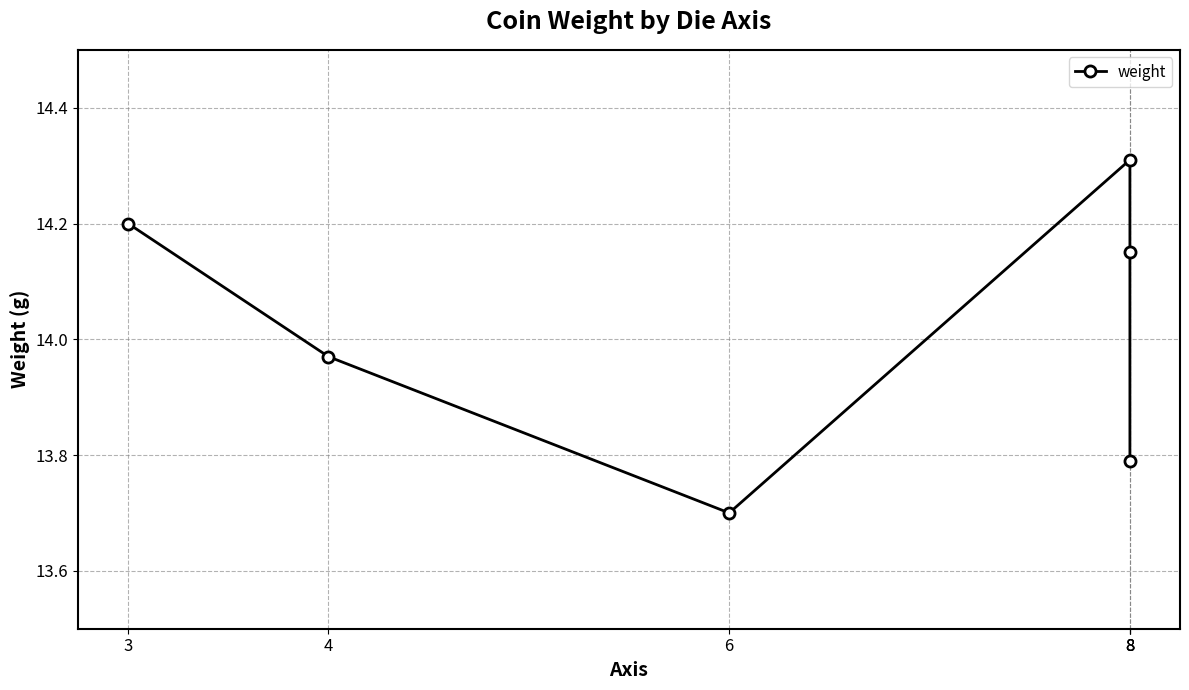

What is the ratio of the value at 8 to the value at 8?

1.0